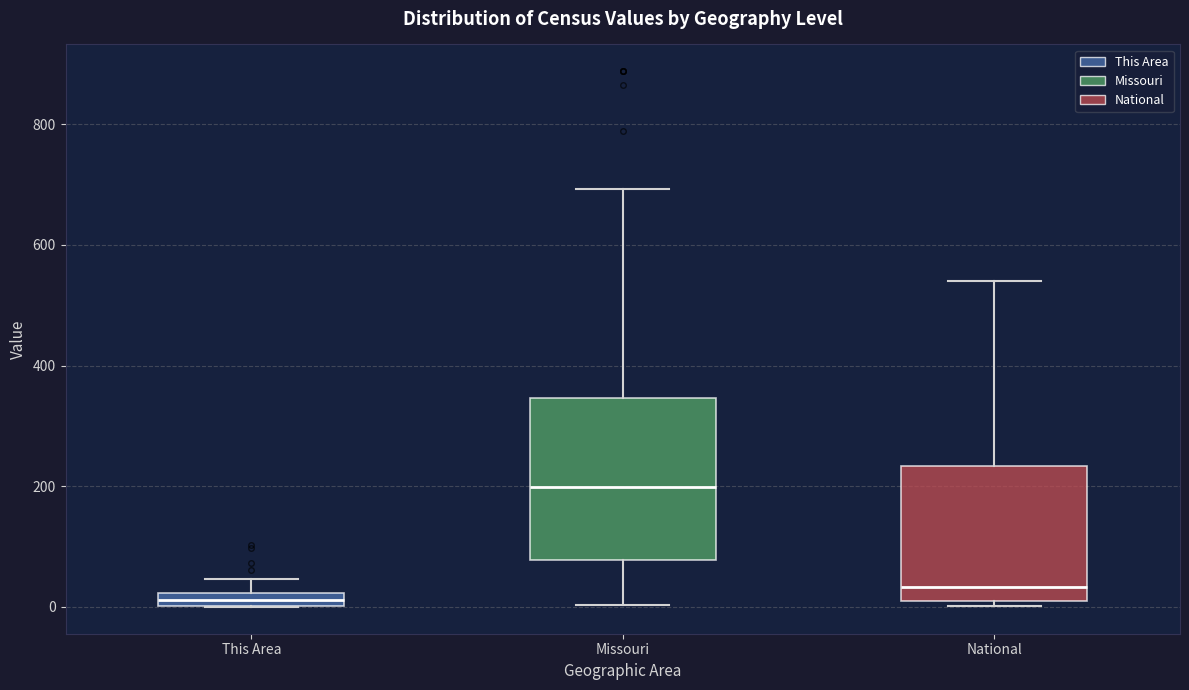

Comparing the boxes themselves (not the whiskers), which one is the tallest?

Missouri